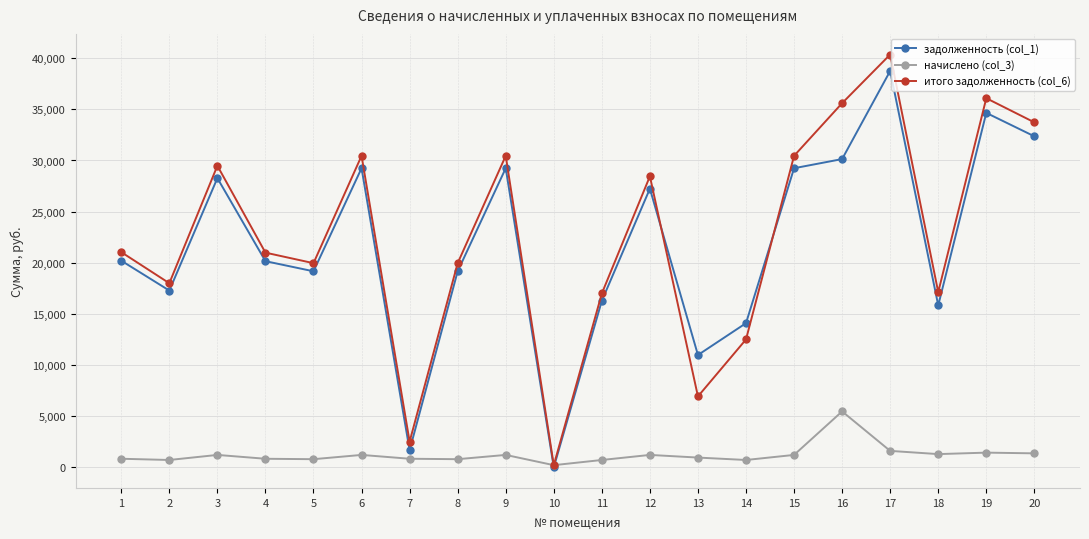

Which series has the largest total across all categories?

итого задолженность (col_6)